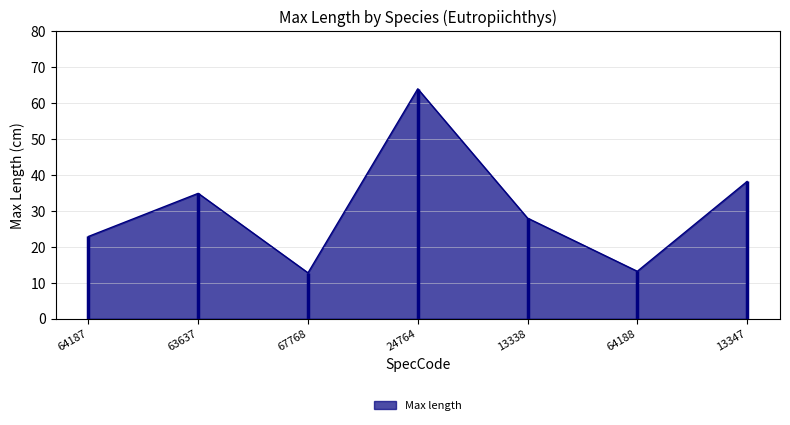

Reading right to left, what are all the values shown in this chart?

38.2	13.2	28.0	64.0	12.8	34.9	22.9